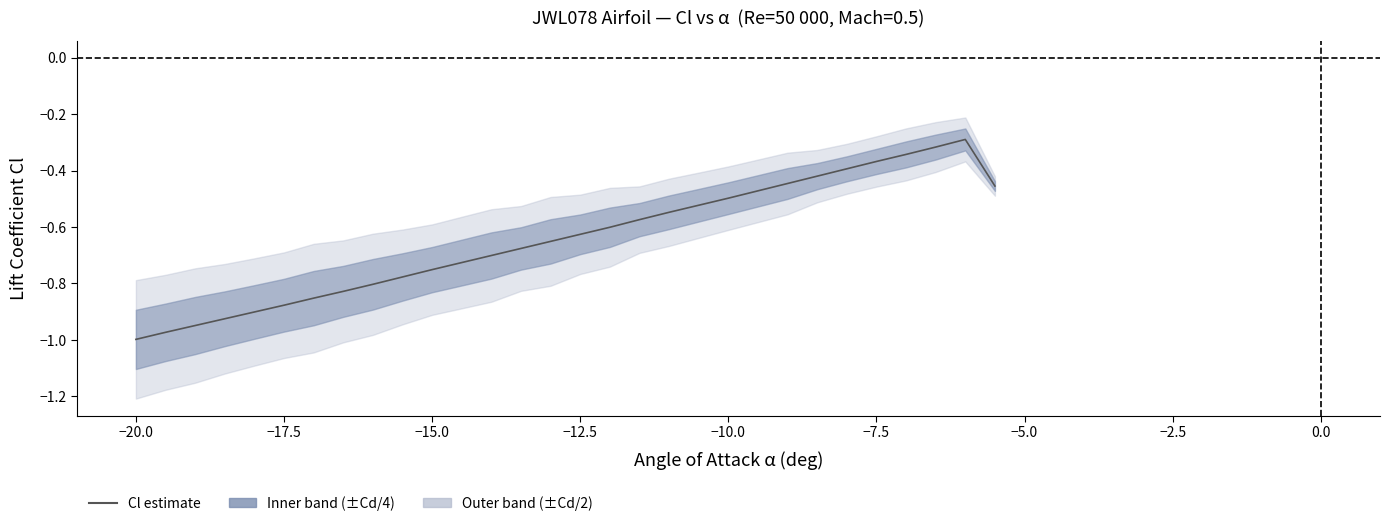

Does the chart have visible grid lines?

No